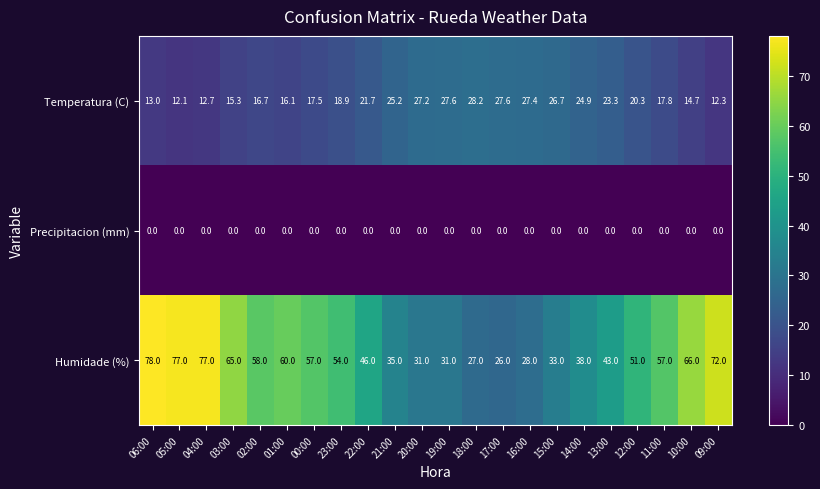

Which series has the widest spread of values?

Humidade (%)